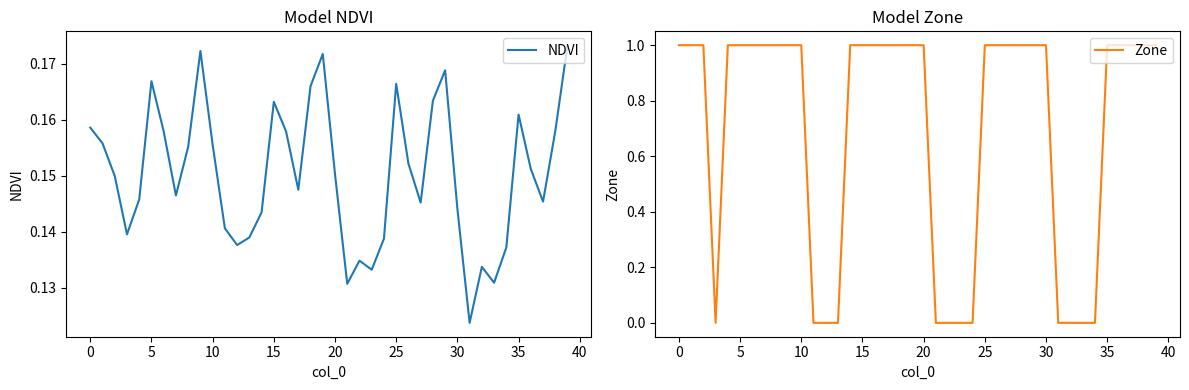

At 24, list the series in order from largest to smallest.

NDVI, Zone